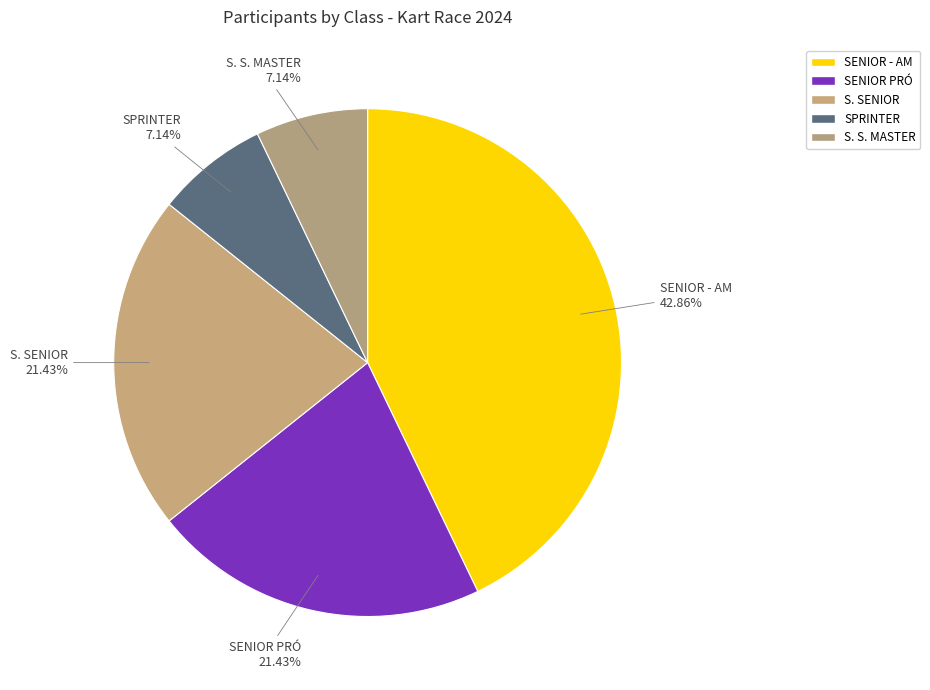

How many segments does this pie chart have?

5